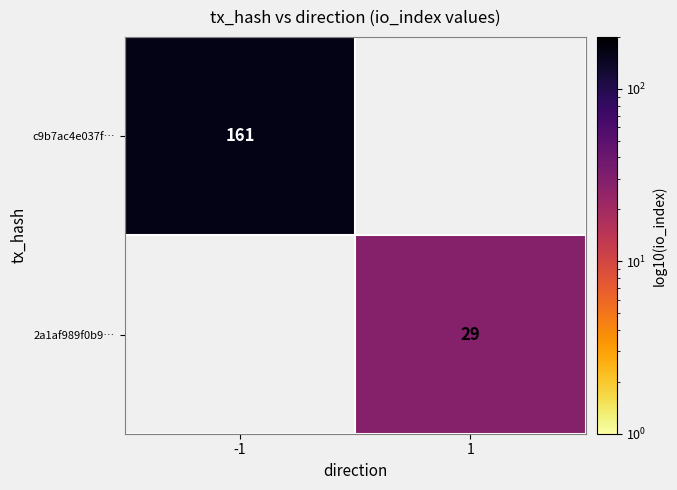

True or false: 2a1af989f0b9… has a value of 51 at 1.

False